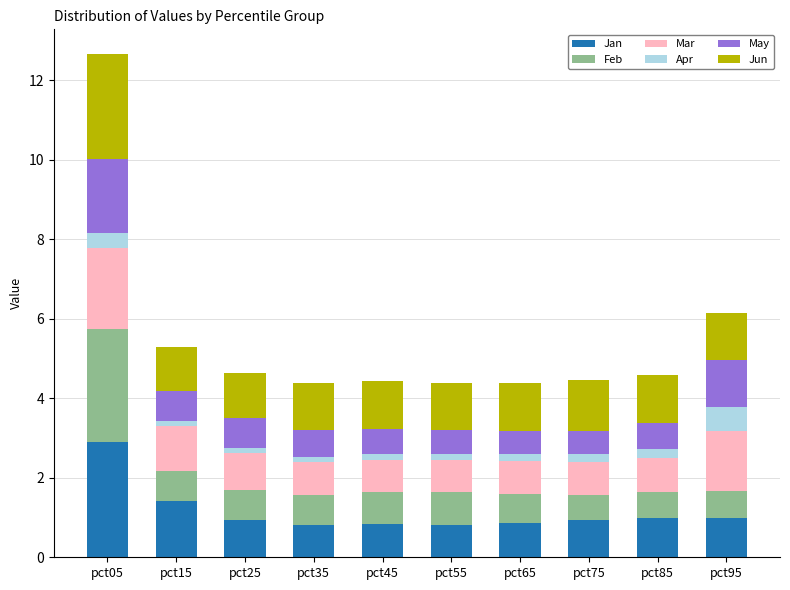

At which category is the sum across all series the highest?

pct05